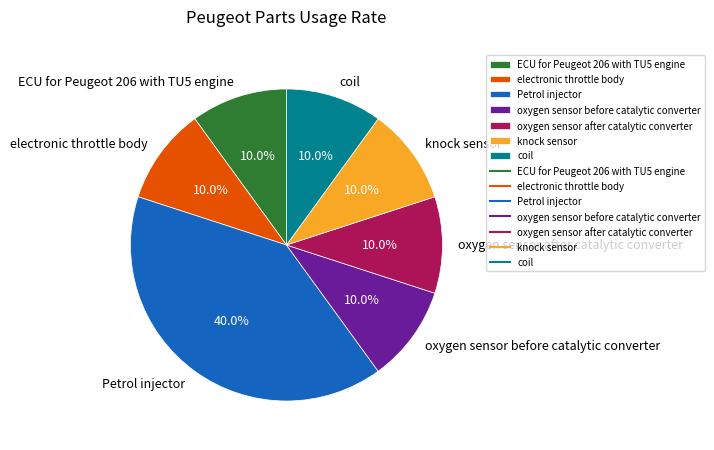

To the nearest percent, what is the difference between the largest and smallest slice percentages?

30%